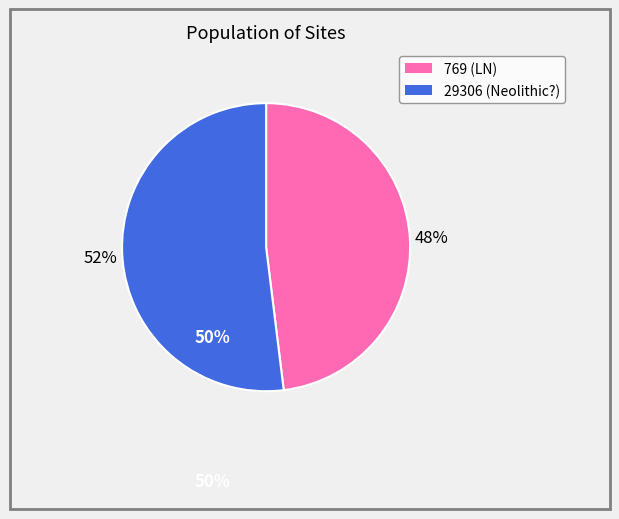

How many slices are in this pie chart?

2